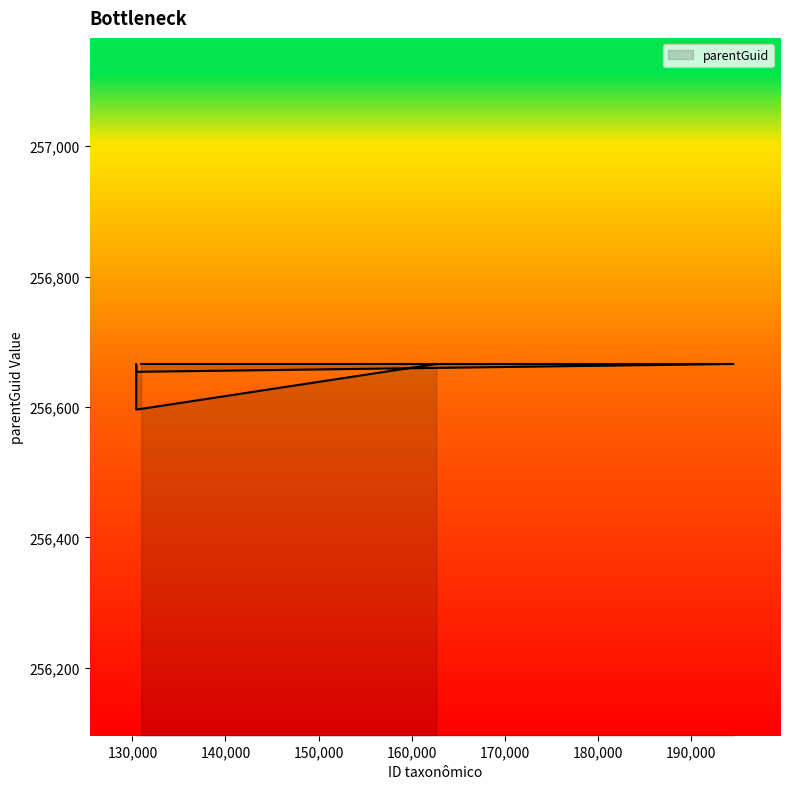

At which category does the data reach its first local peak?

130410